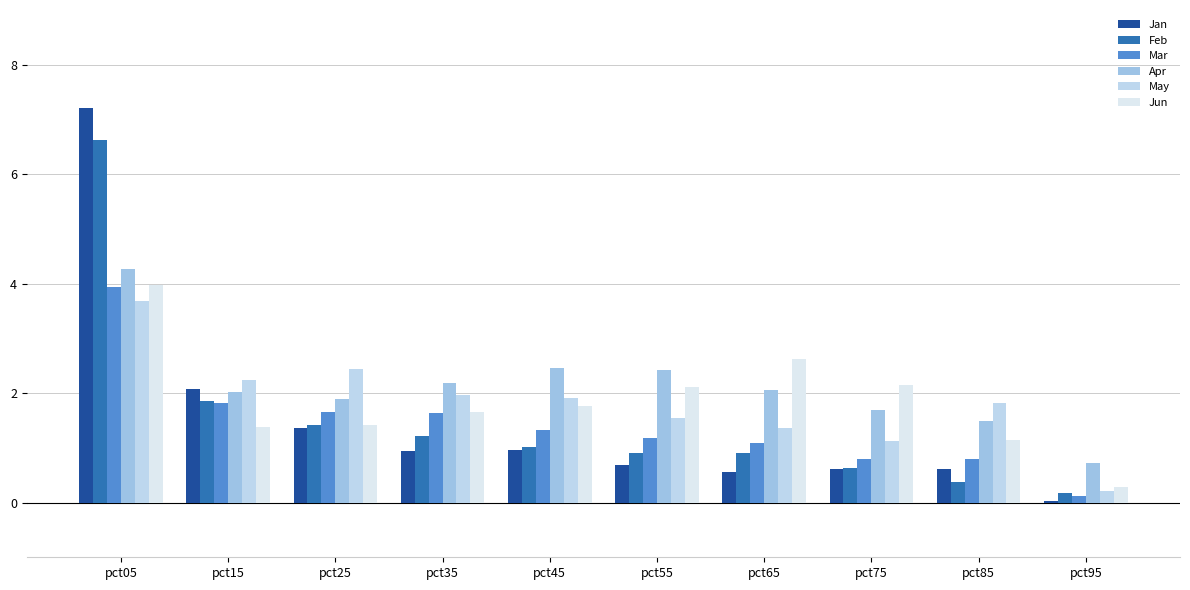

At which label is Jan closest to 3?

pct15